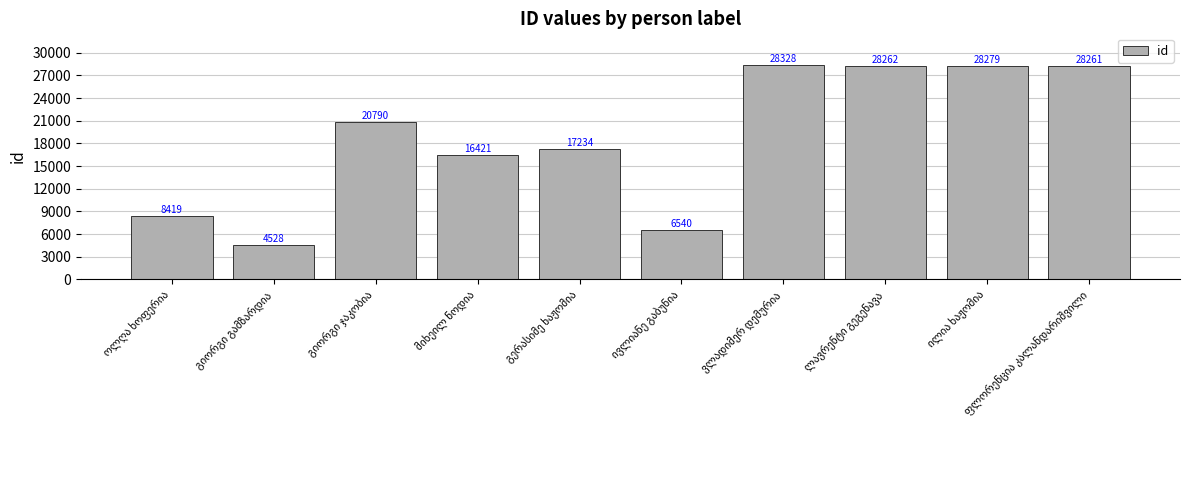

What is the minimum value shown in the chart?

4528